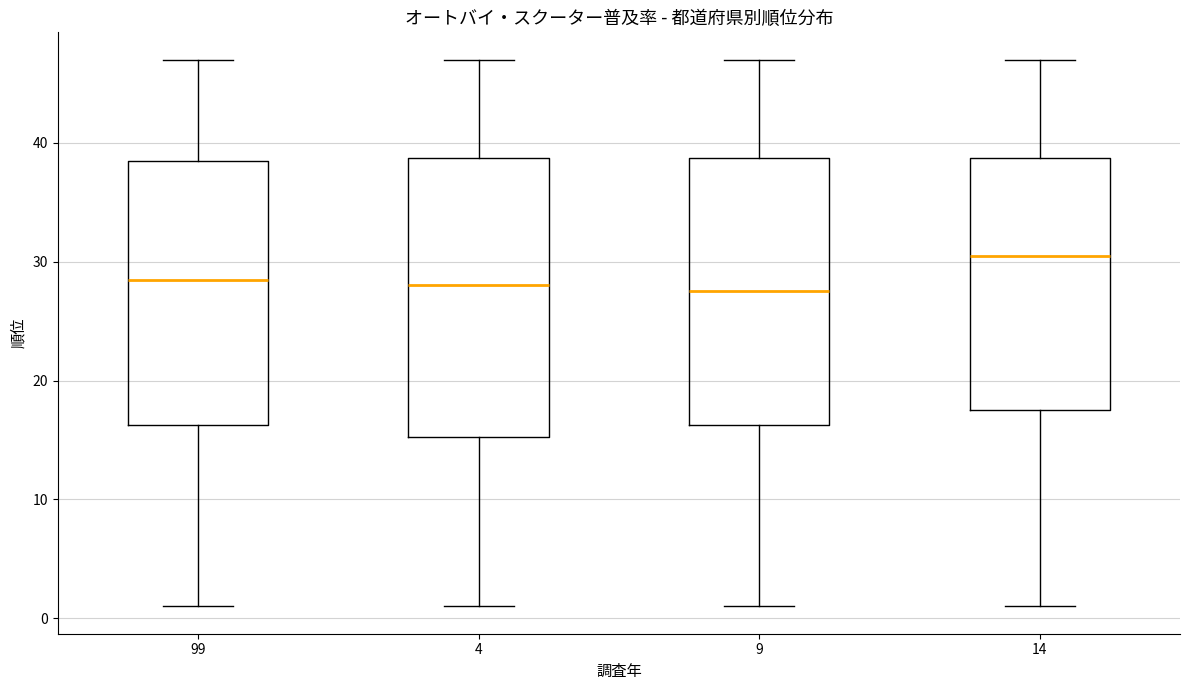

Comparing the boxes themselves (not the whiskers), which one is the tallest?

4